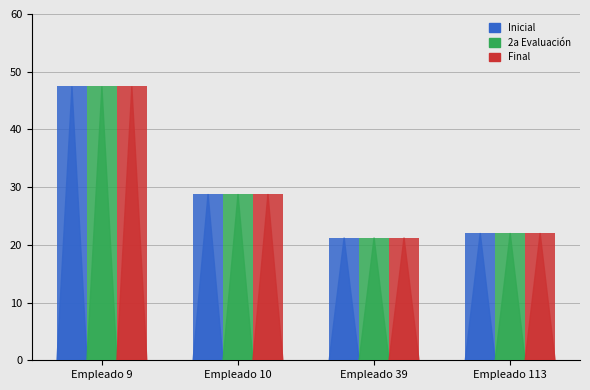

Count the number of categories in the chart.

4